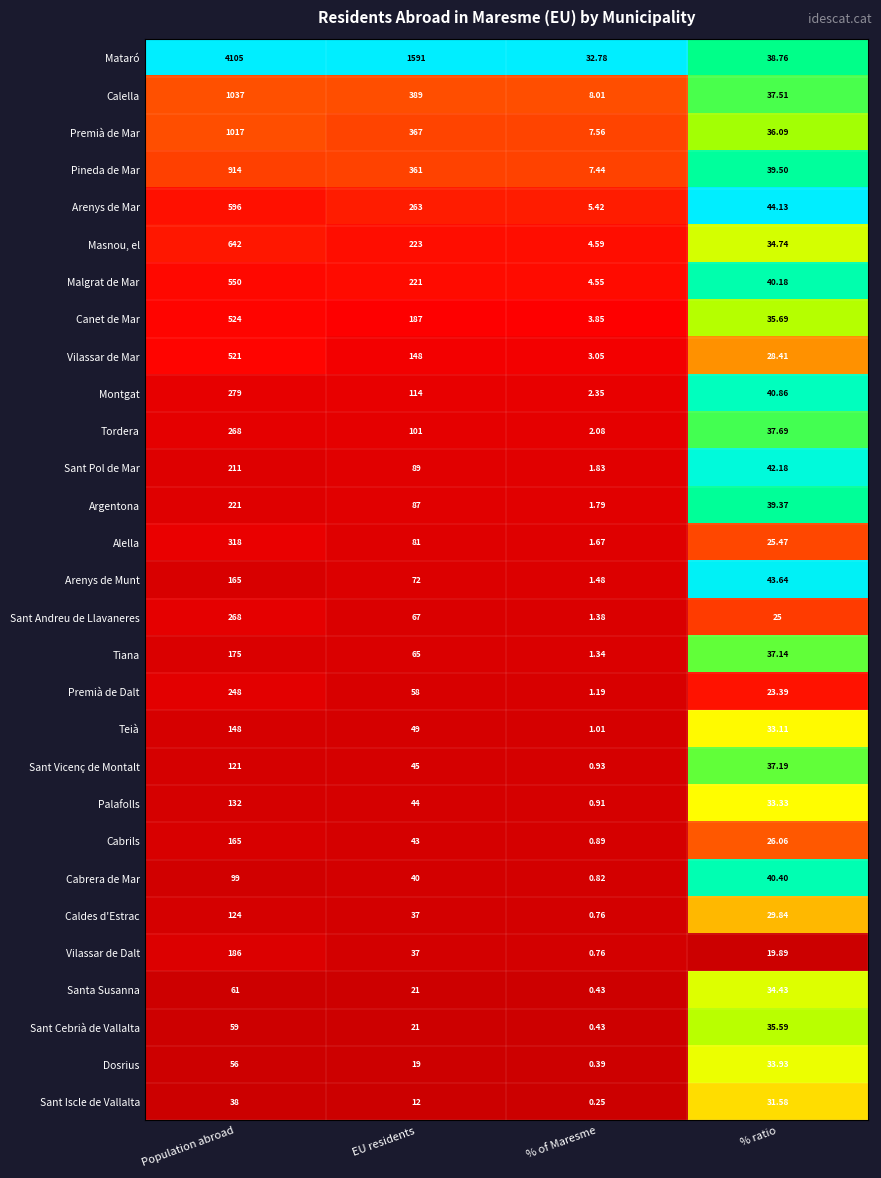

List the labels in order of Teià value, largest first.

Population abroad, EU residents, % ratio, % of Maresme